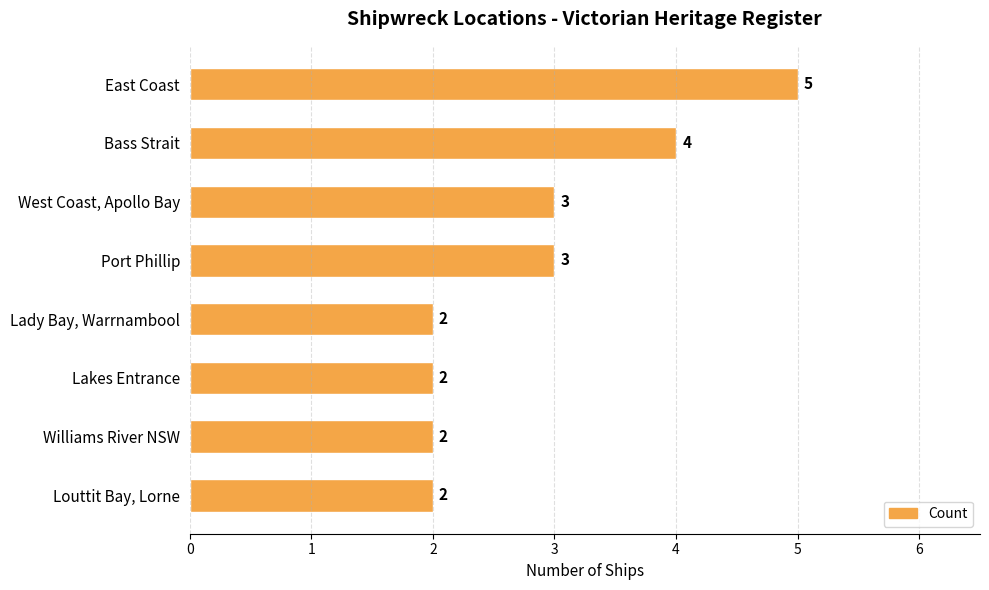

True or false: the data shows 8 at East Coast.

False